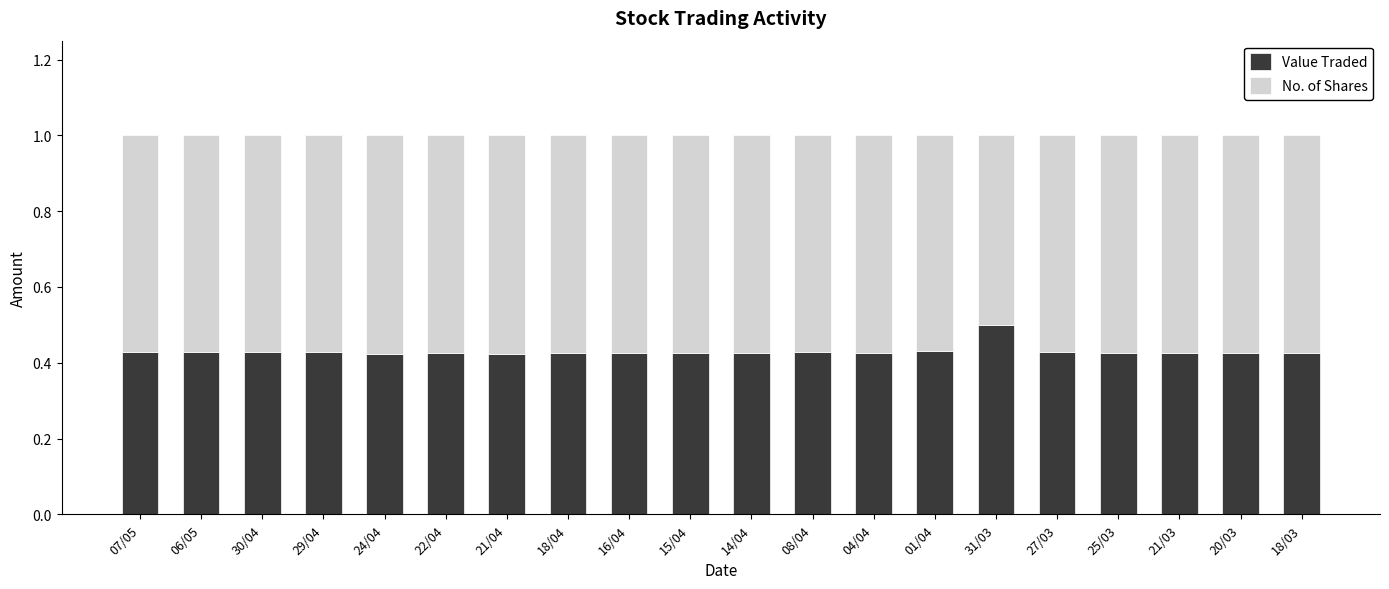

What is the maximum value for Value Traded?

0.5